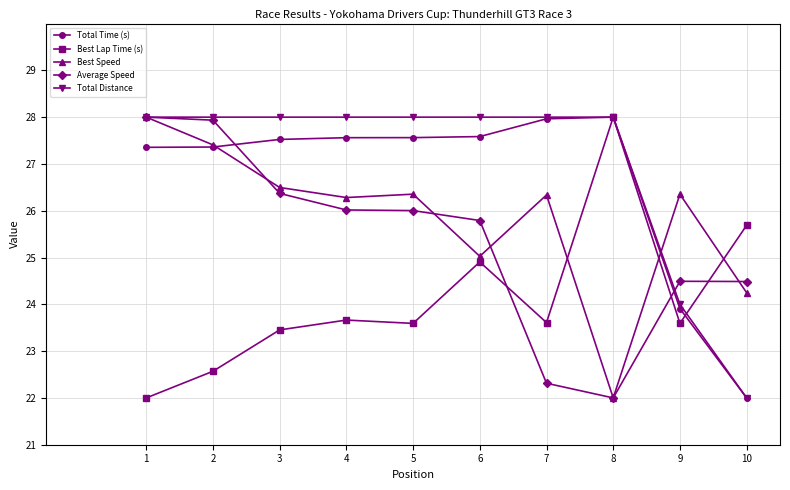

Is it true that Best Lap Time (s) equals 23.6 at 5?

True